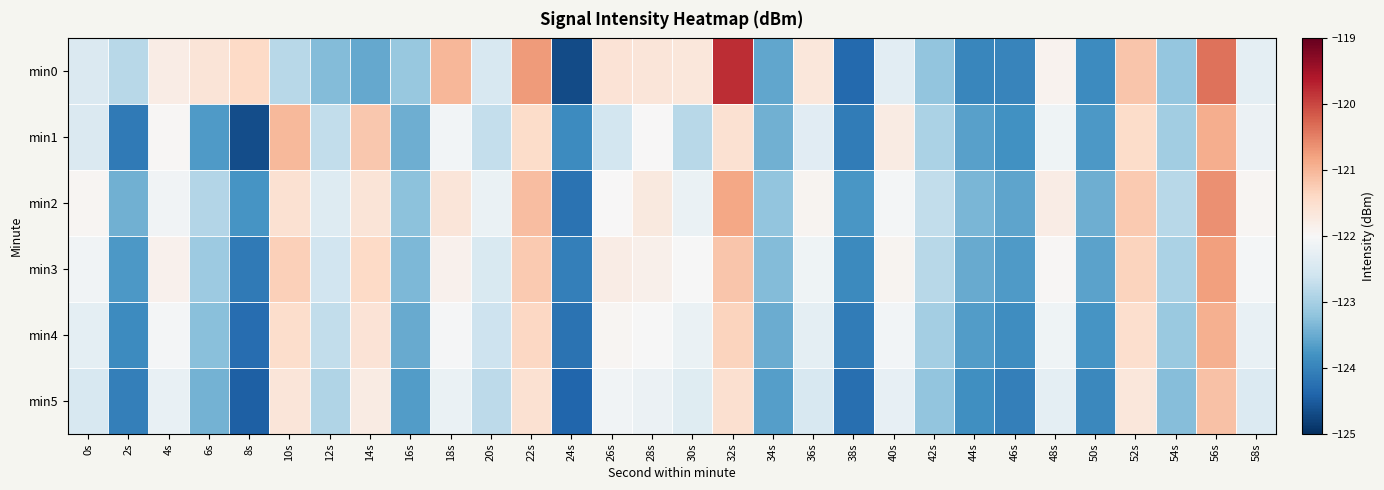

At which category is the sum across all series the highest?

56s